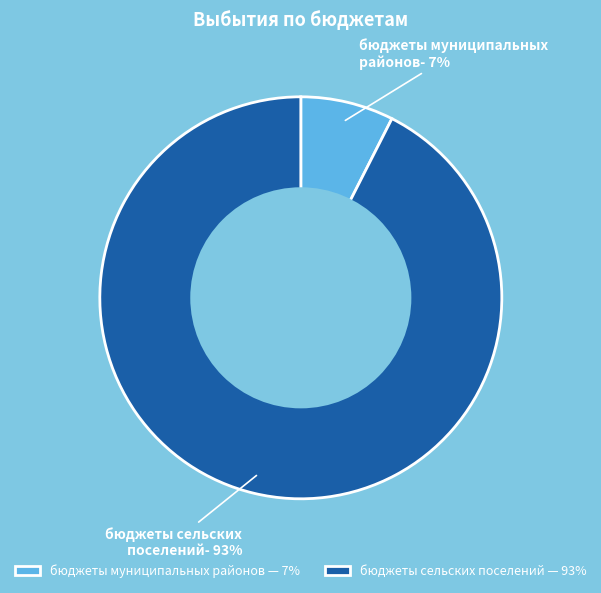

To the nearest percent, what is the average slice percentage?

50%